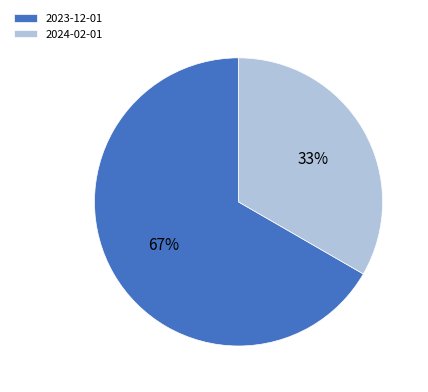

The 2024-02-01 slice represents 33% of the pie. True or false?

True